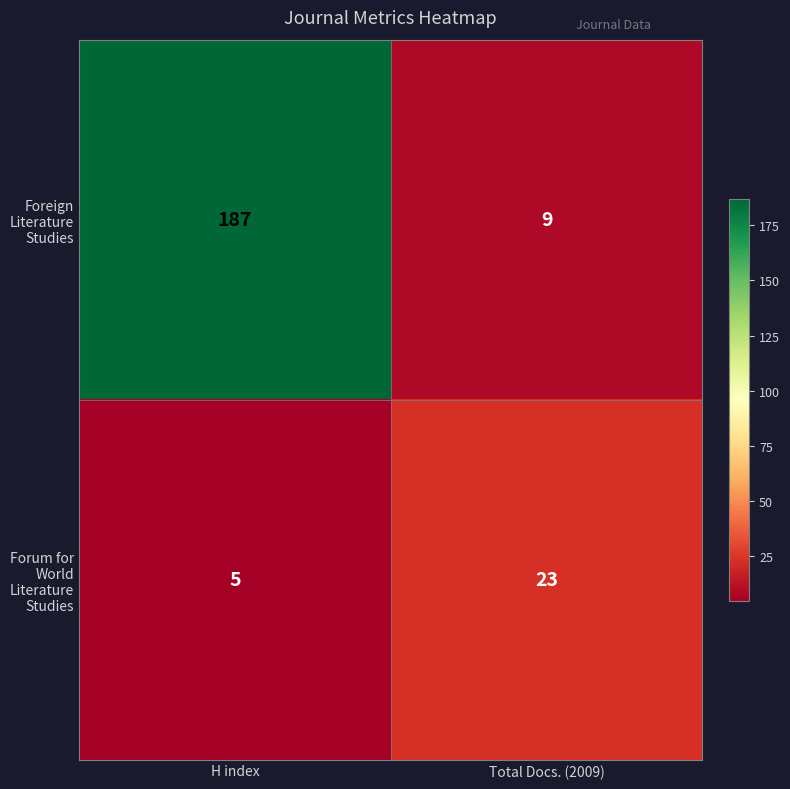

The value of Forum for World Literature Studies at H index is 1. True or false?

False